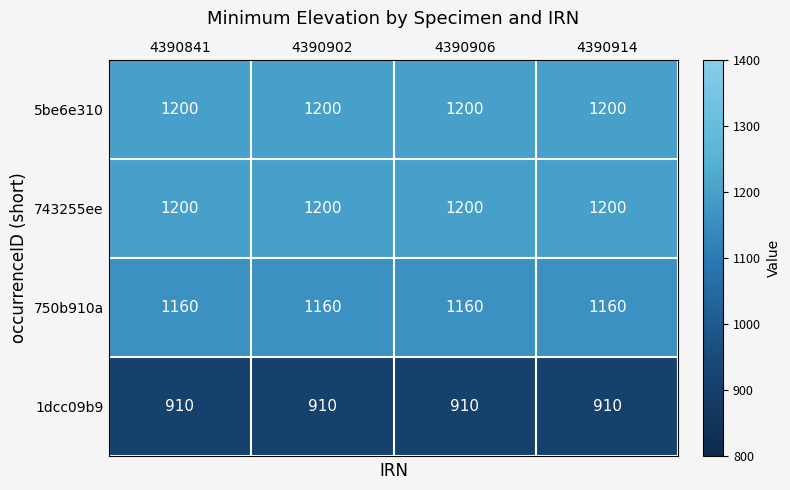

What is the difference between the highest and lowest values at 4390841?

290